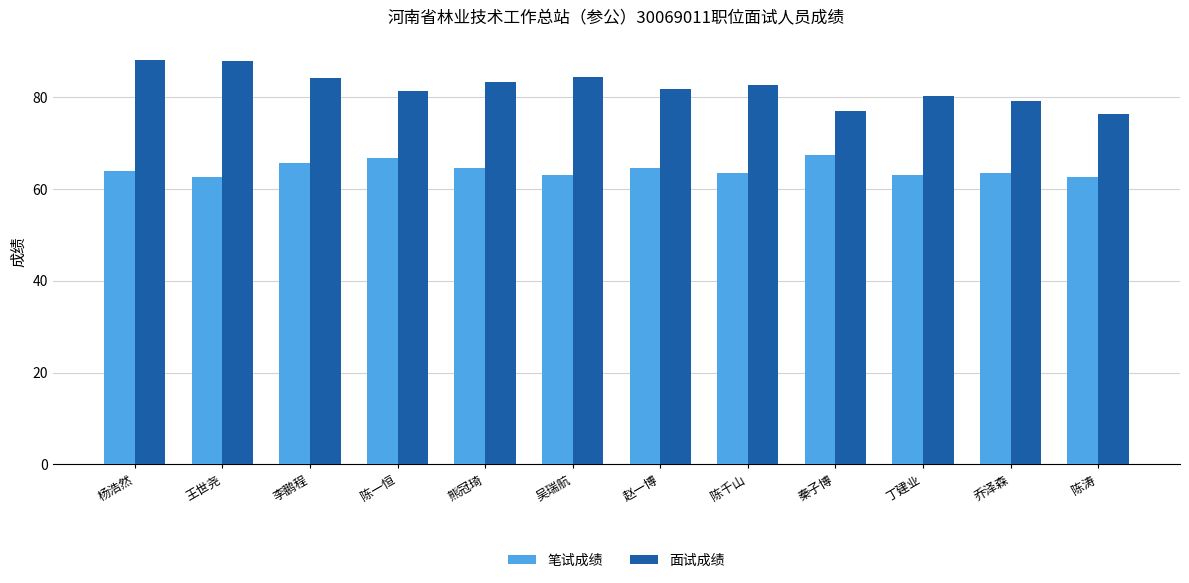

List the series in order of their peak value, highest first.

面试成绩, 笔试成绩